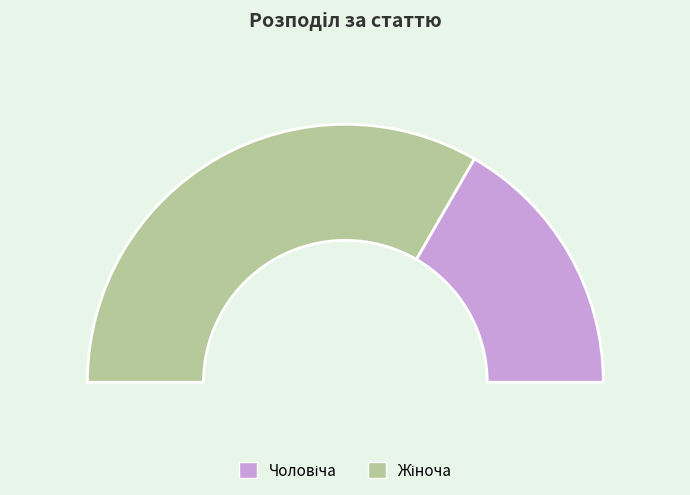

Count the number of slices in the pie.

2